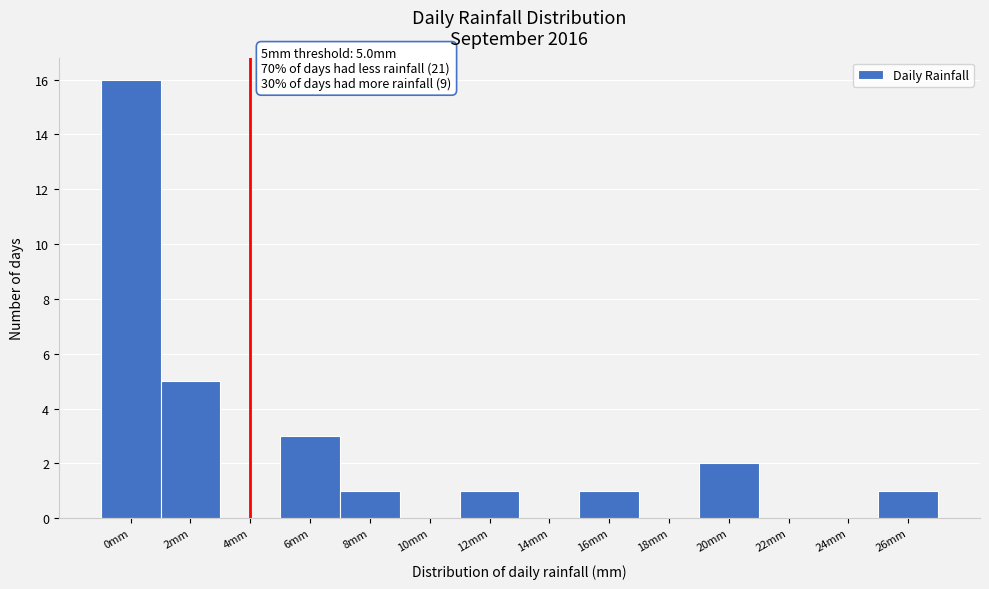

Reading left to right, transcribe all the data shown in this chart.

0mm=16	2mm=5	4mm=0	6mm=3	8mm=1	10mm=0	12mm=1	14mm=0	16mm=1	18mm=0	20mm=2	22mm=0	24mm=0	26mm=1